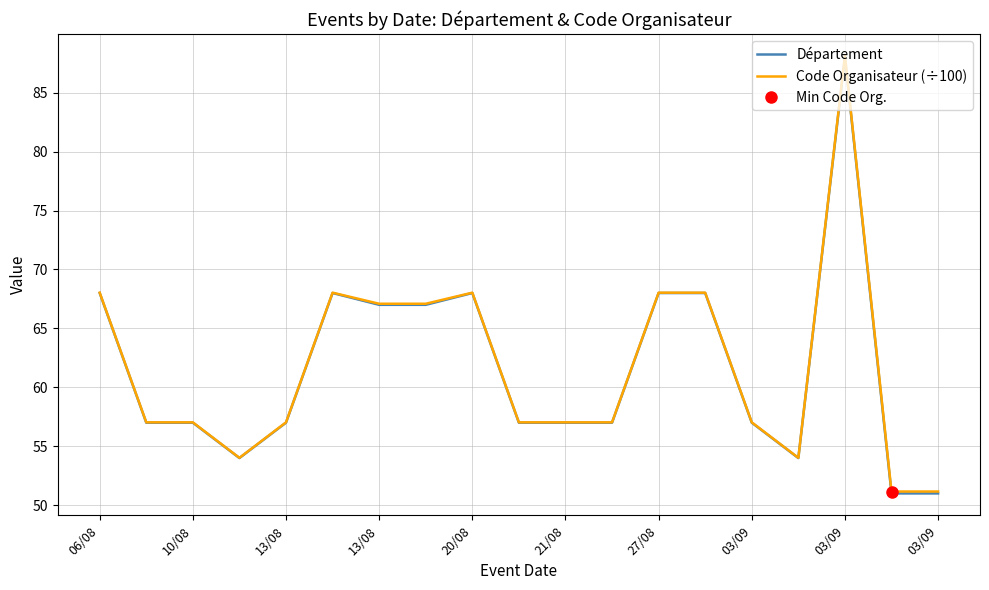

The value of Code Organisateur (÷100) at 10/08 is 57.0. True or false?

True